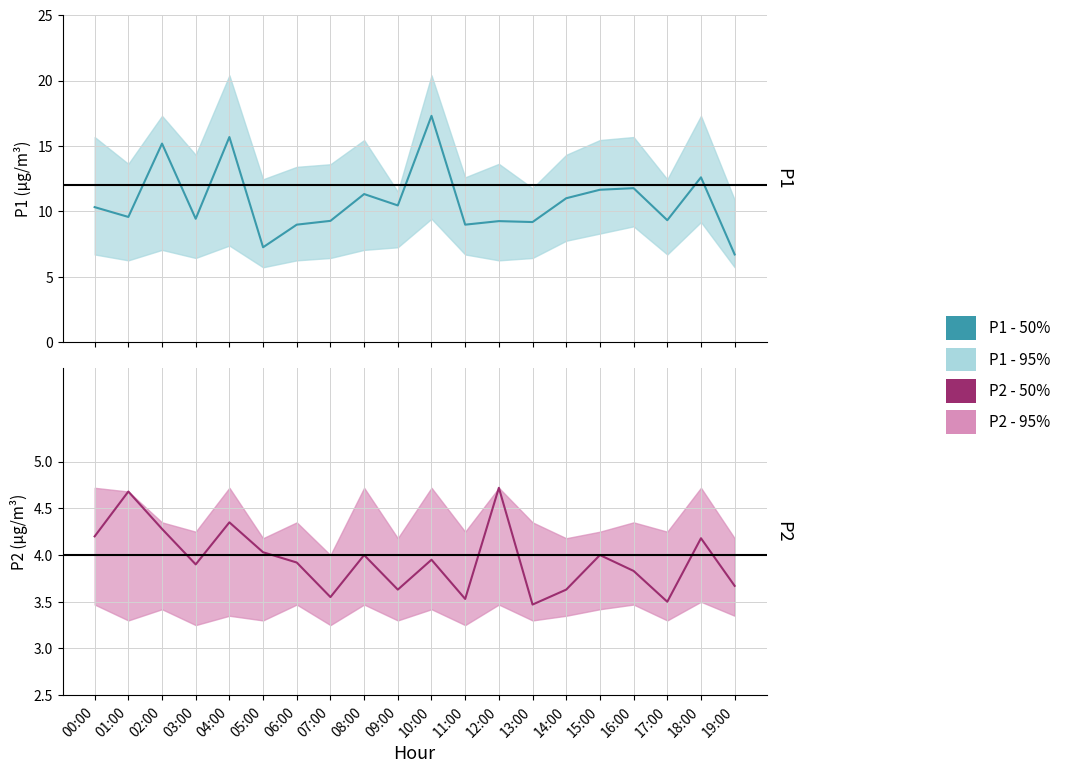

At how many categories does at least one series exceed 12?

4